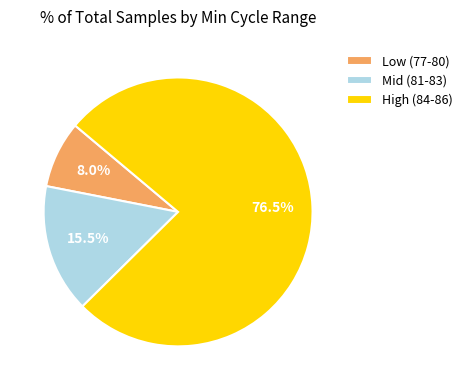

How many segments does this pie chart have?

3